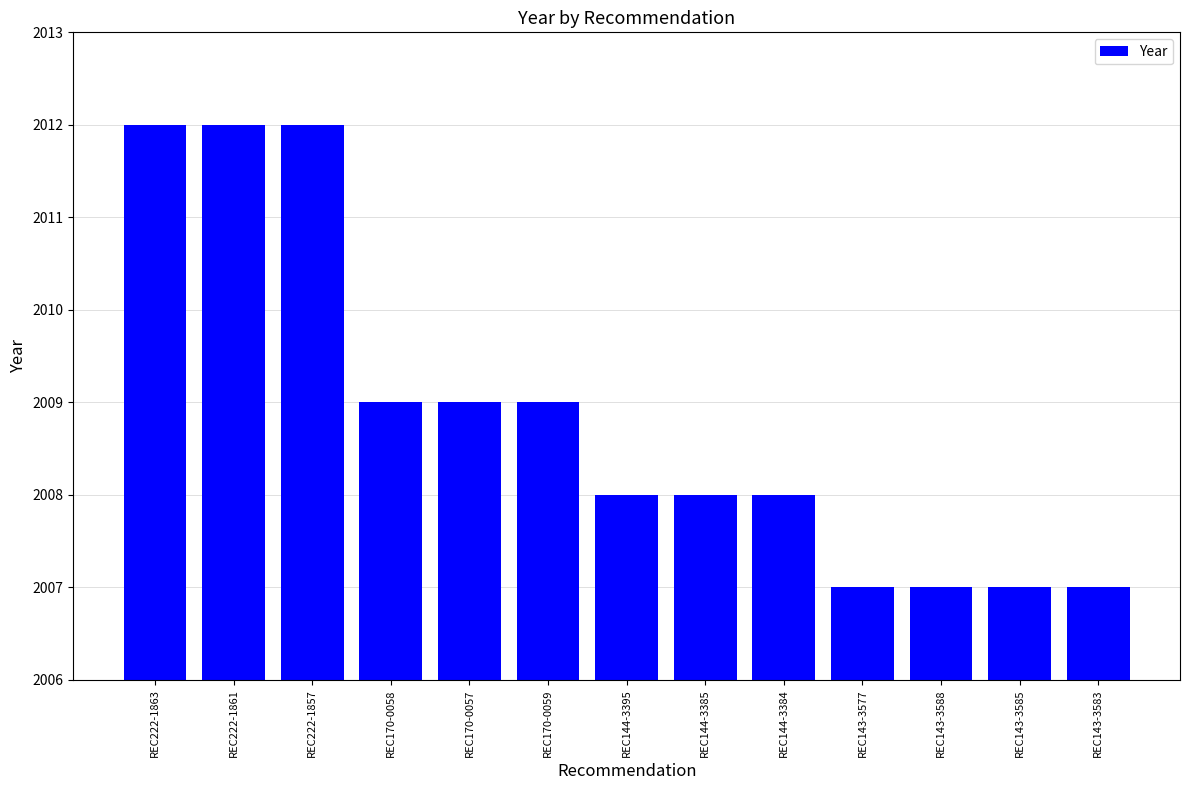

Reading right to left, what are all the values shown in this chart?

2007	2007	2007	2007	2008	2008	2008	2009	2009	2009	2012	2012	2012